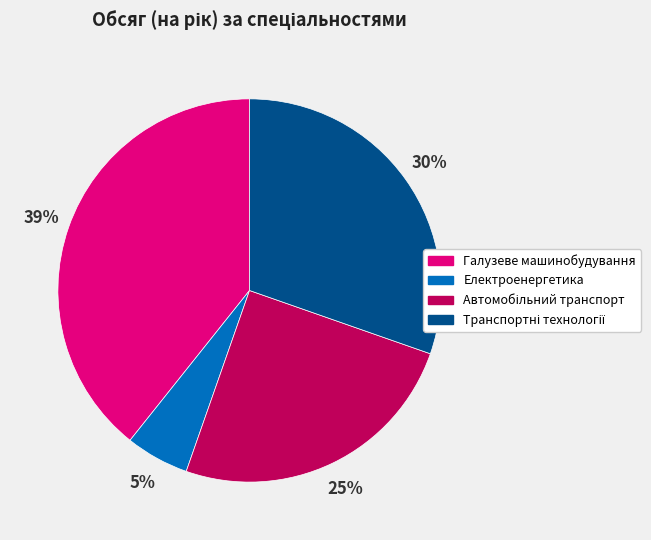

To the nearest percent, what is the difference between the largest and smallest slice percentages?

34%